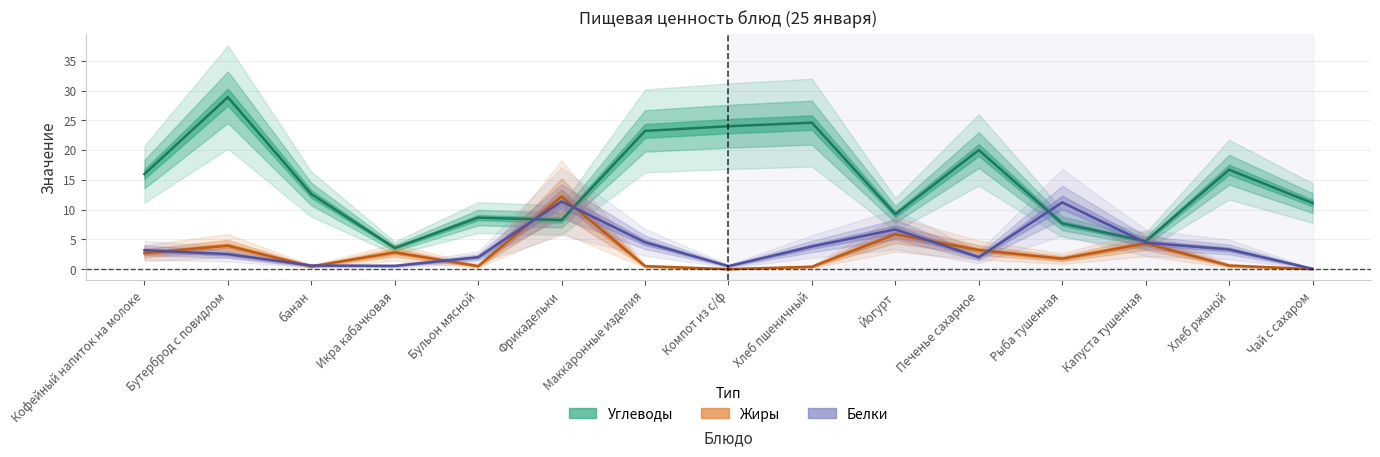

Which series ends up on top after the final intersection of Жиры and Белки?

Белки